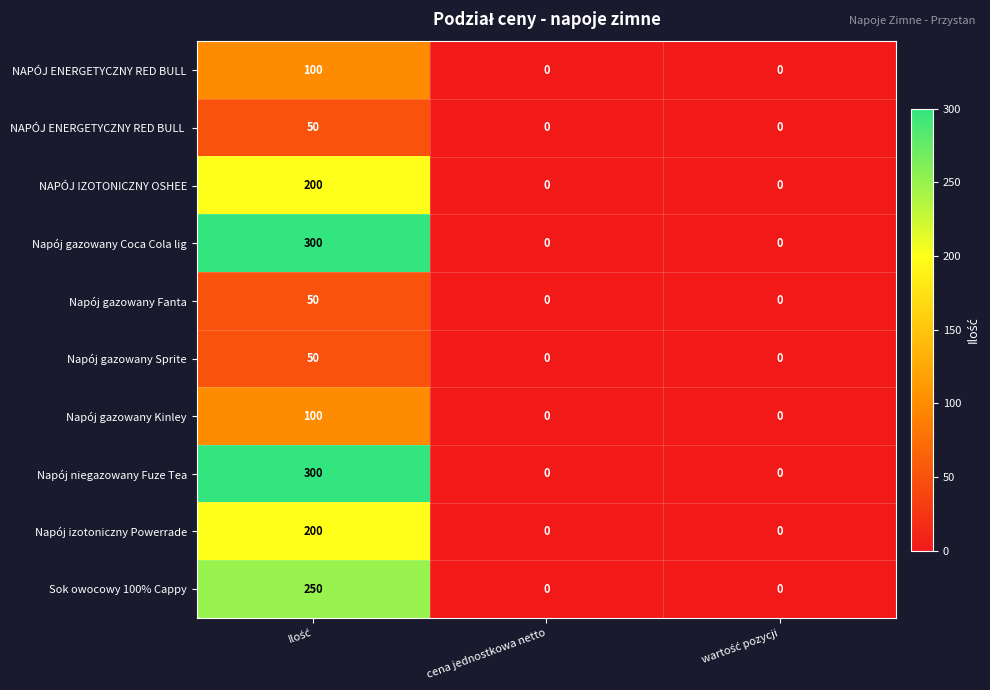

What is the maximum value shown in the chart?

300